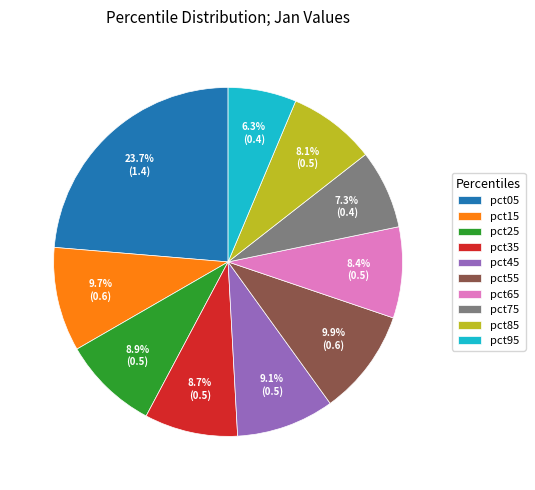

What is the total percentage of pct95 and pct45?

15.4%